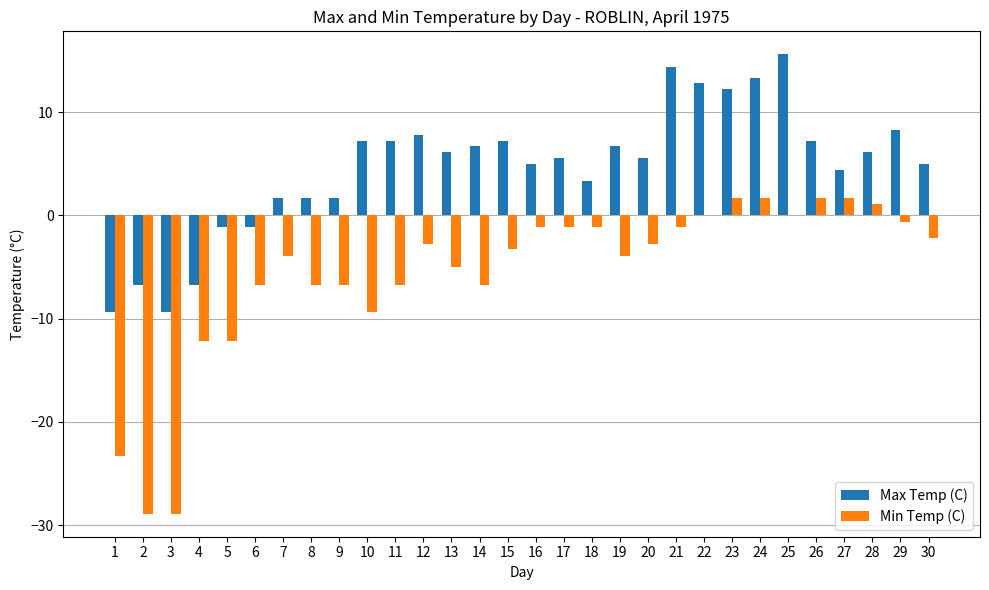

How many values in the Min Temp (C) series exceed -2?

12